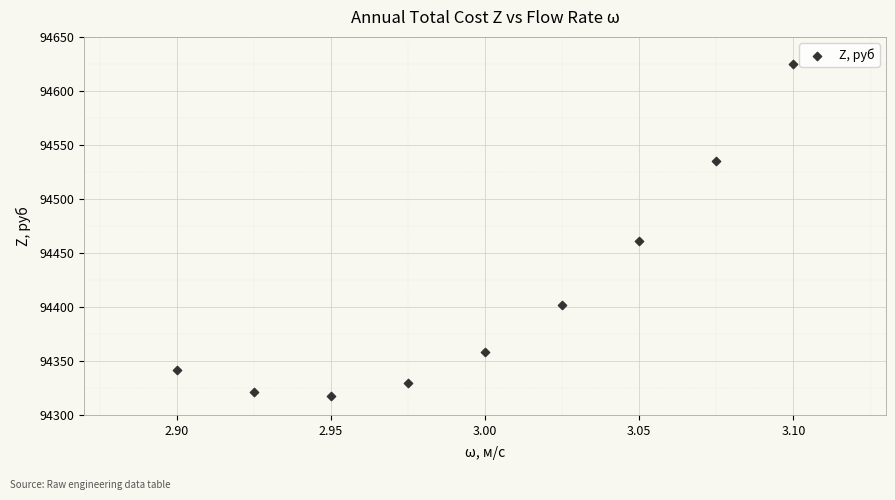

What is the average Y value?

94410.0